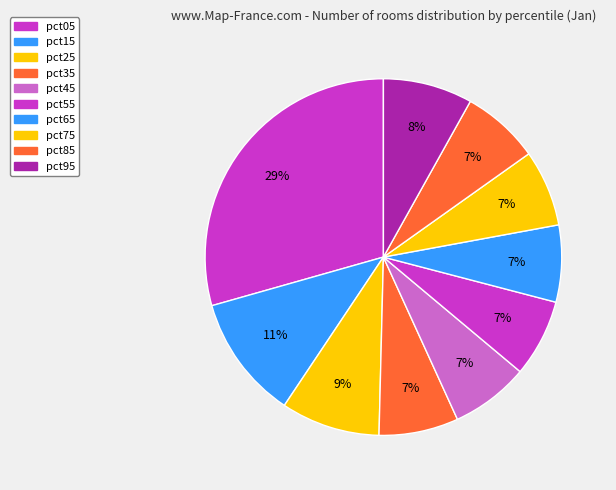

How many slices are in this pie chart?

10